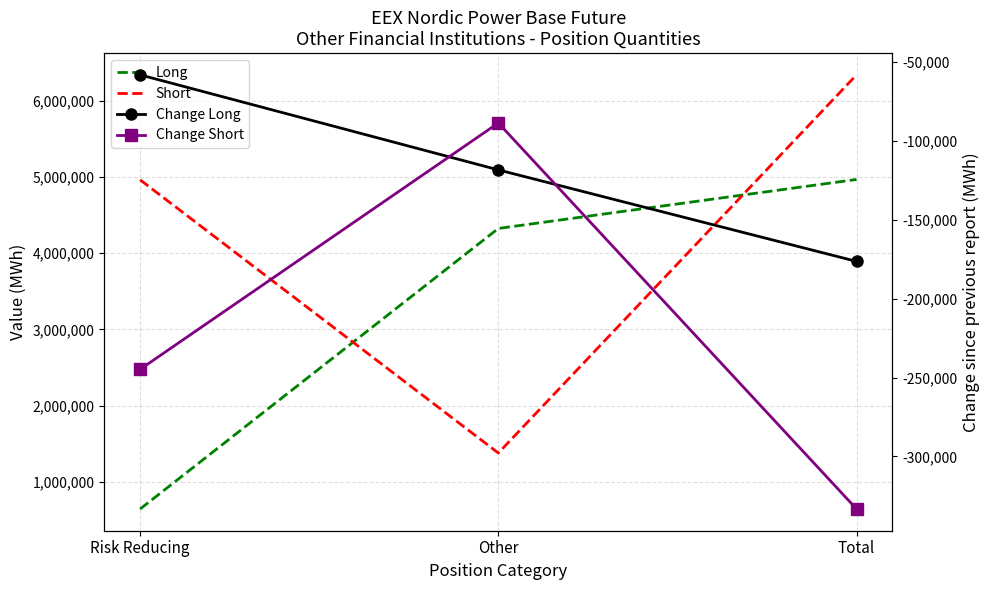

What is the average value of the Change Long series?

-117552